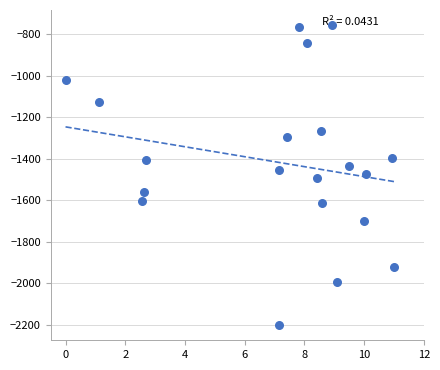

What is the range of X values (max minus min)?

11.0